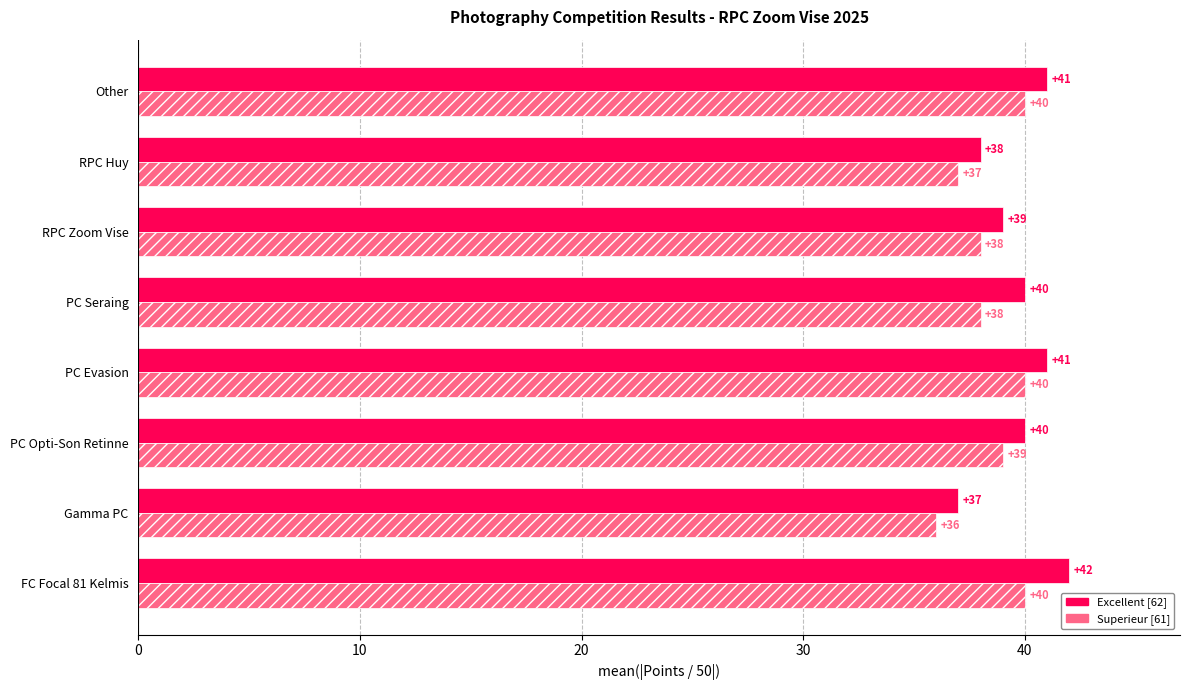

At which label is Excellent [62] closest to 39?

RPC Zoom Vise